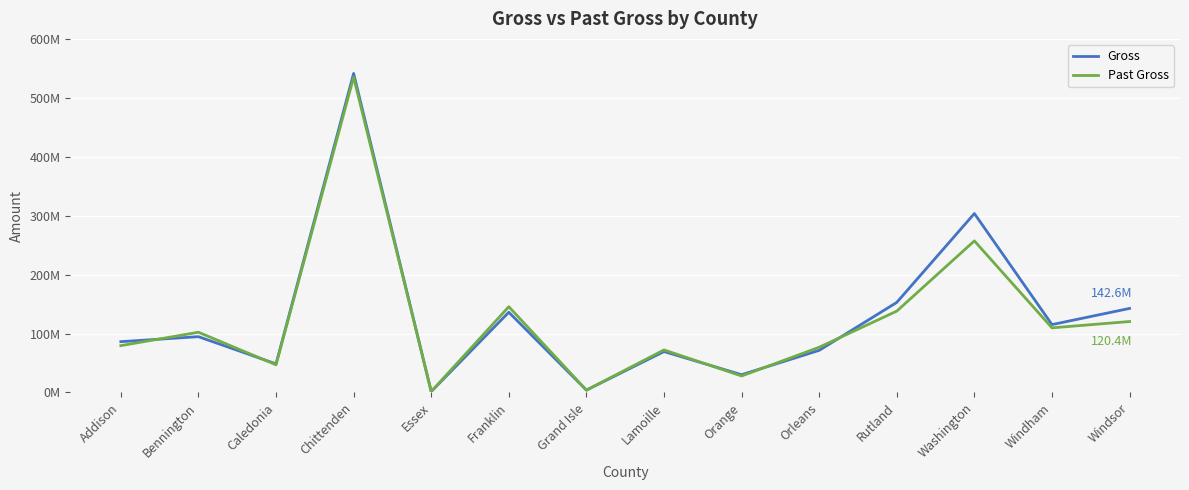

Does the chart display data point markers on the line(s)?

No